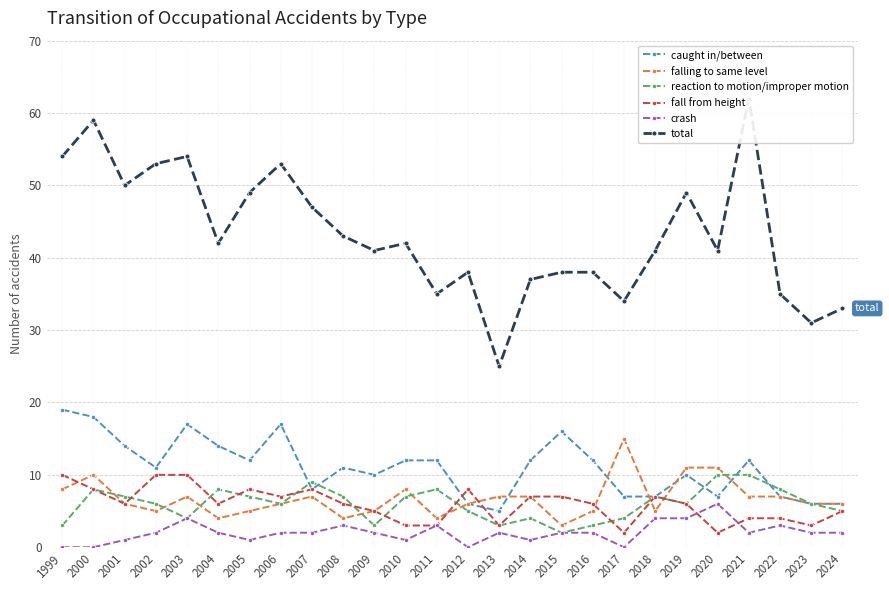

The value of caught in/between at 2019 is 3. True or false?

False